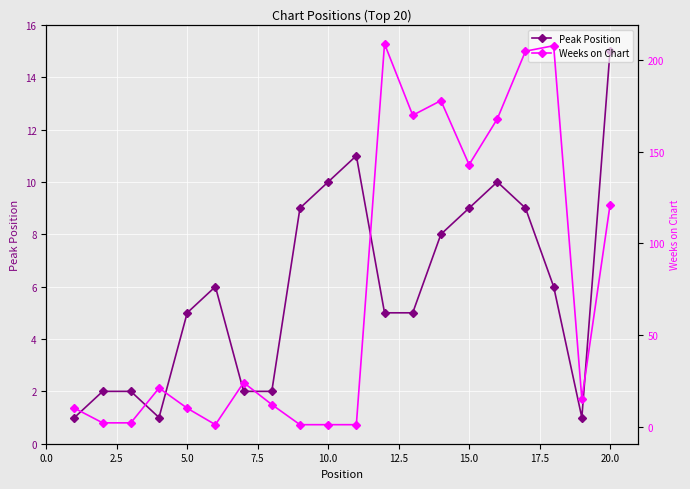

Rank the series by their average value, from highest to lowest.

Weeks on Chart, Peak Position